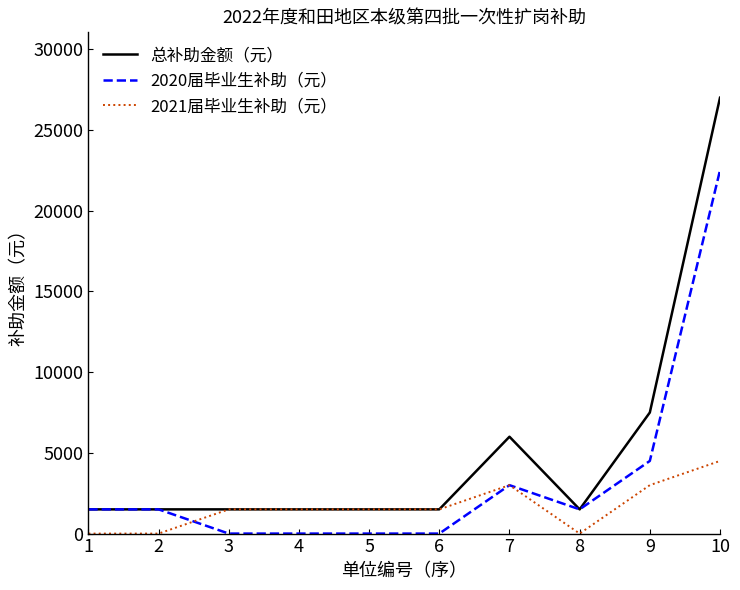

At how many categories does at least one series exceed 22994?

1